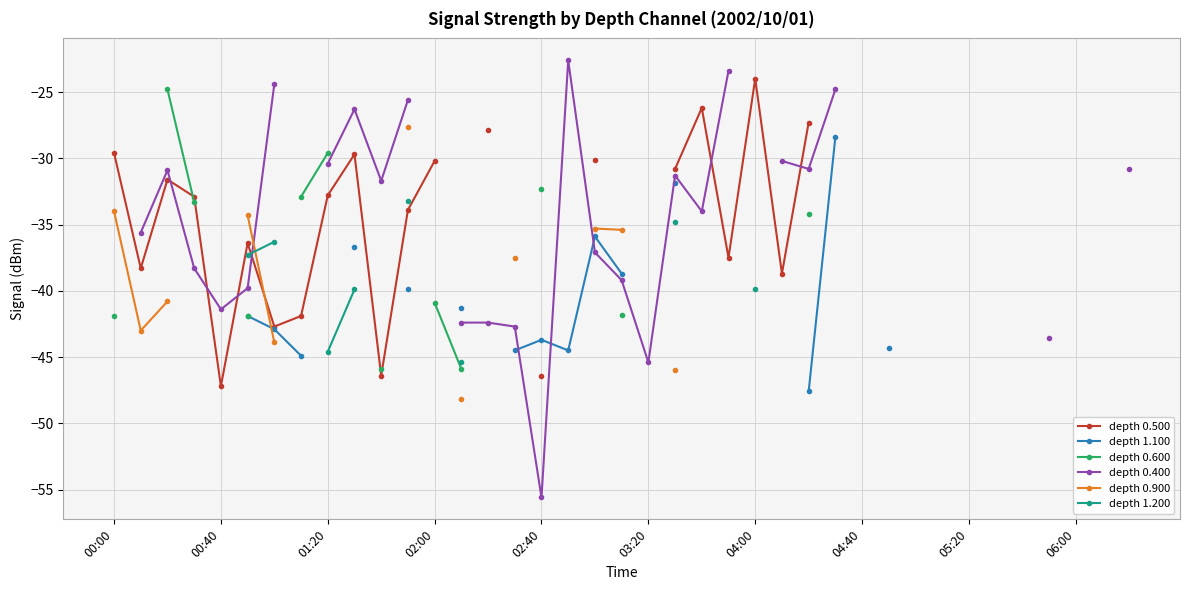

The depth 0.400 series shows -85.7 at 02:40. True or false?

False